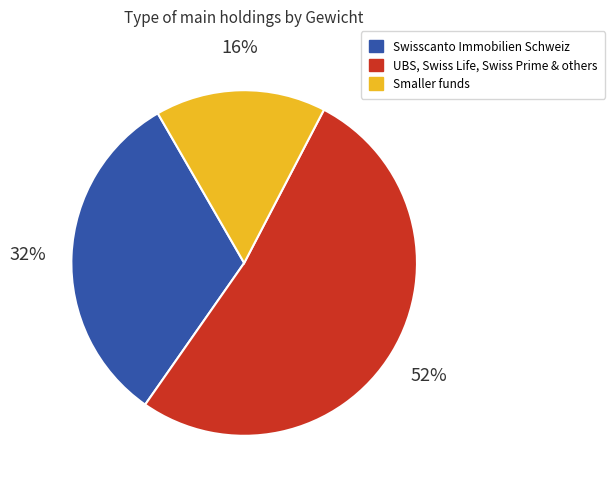

Which has a higher value, Swisscanto Immobilien Schweiz or UBS, Swiss Life, Swiss Prime & others?

UBS, Swiss Life, Swiss Prime & others